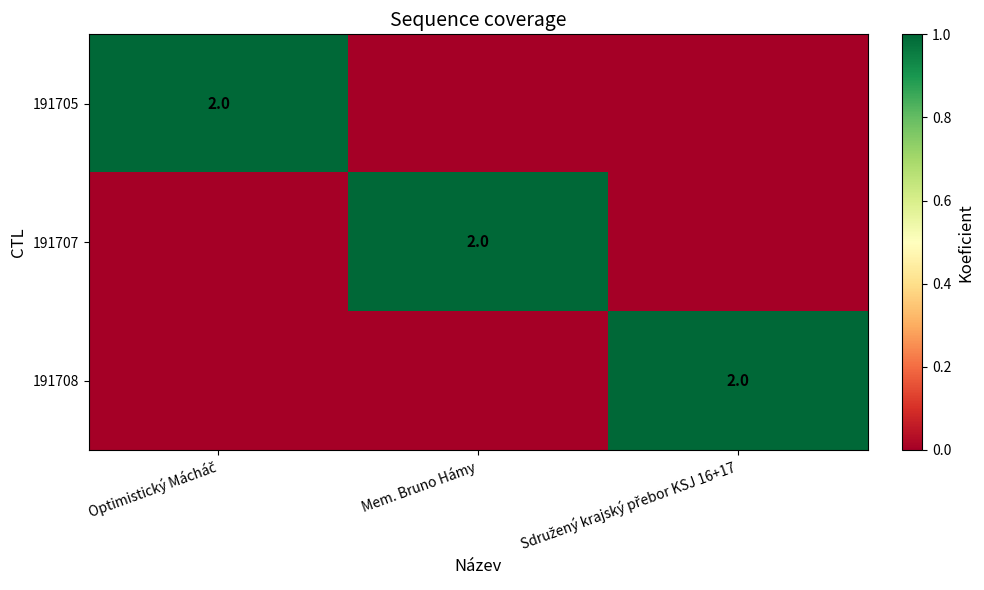

The 191707 series shows 3 at Mem. Bruno Hámy. True or false?

False